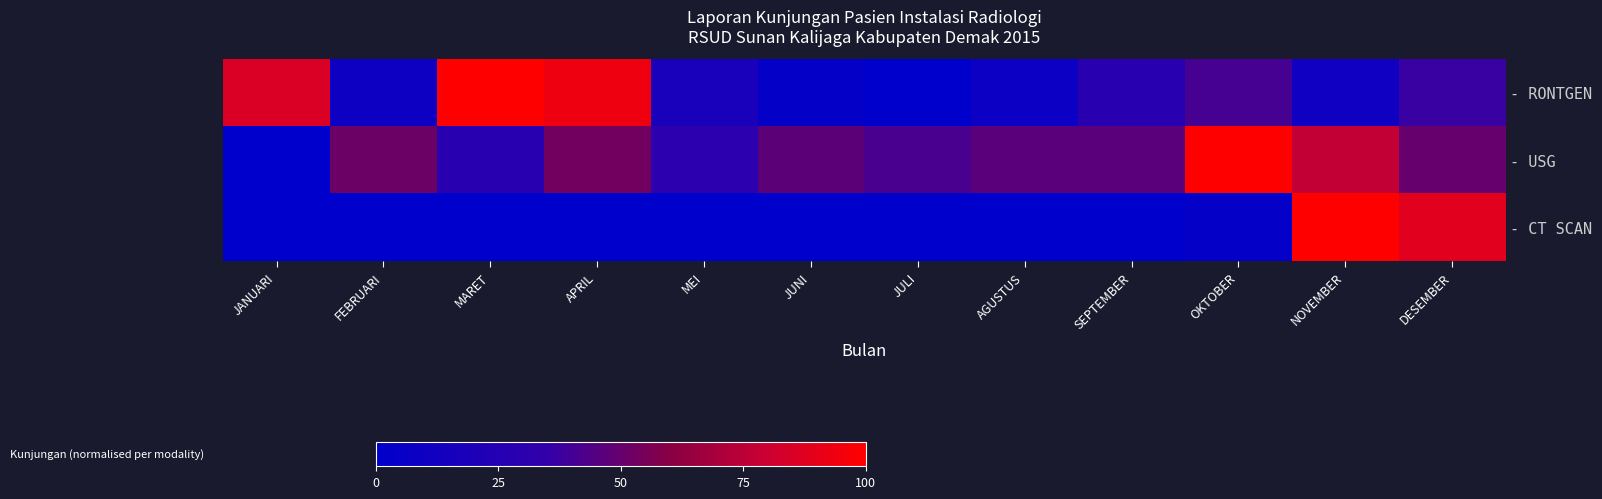

Which series has the largest total across all categories?

- USG